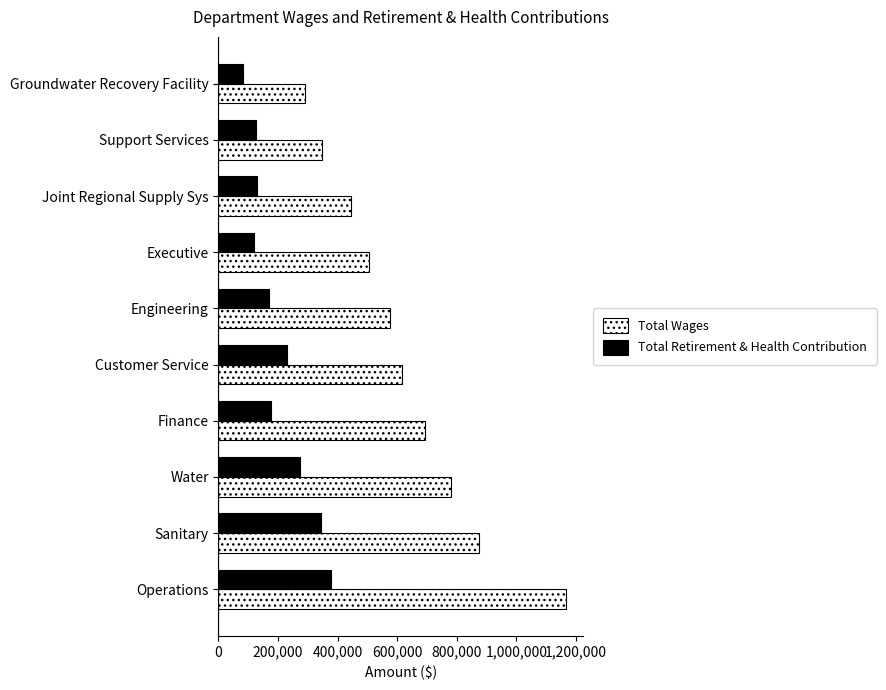

List the series in order of their peak value, lowest first.

Total Retirement & Health Contribution, Total Wages